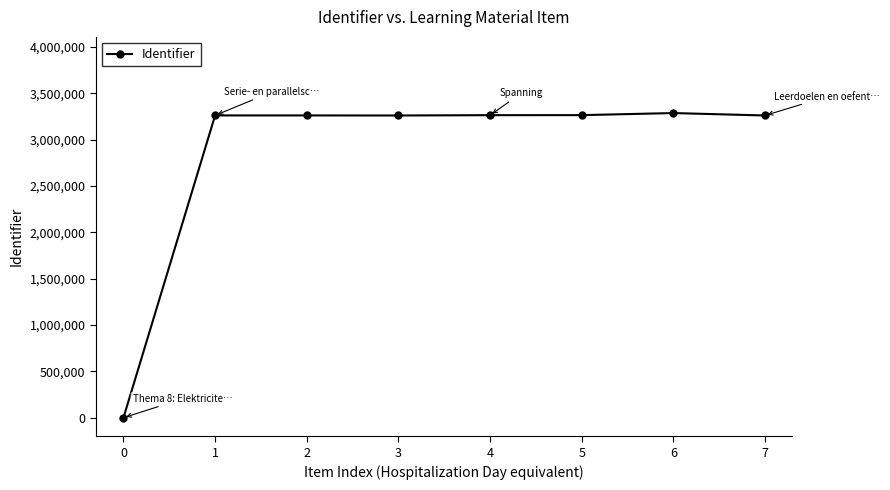

Is it true that the value at 6 is 3286108?

True